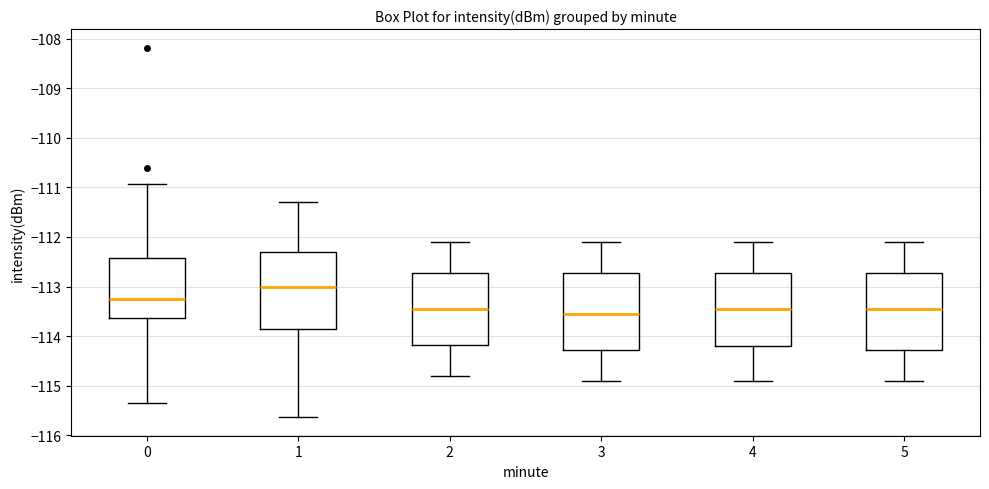

Reading left to right, transcribe this box plot: for each box, give where its median line is, the range the box spans, and where its two whiskers end, as read against the y-axis. The values are not printed on the chart, so give them approximately, as read against the axis.

0: median -113.3, box -113.6 to -112.4, whiskers -115.3 to -110.9
1: median -113.0, box -113.8 to -112.3, whiskers -115.6 to -111.3
2: median -113.4, box -114.2 to -112.7, whiskers -114.8 to -112.1
3: median -113.5, box -114.3 to -112.7, whiskers -114.9 to -112.1
4: median -113.4, box -114.2 to -112.7, whiskers -114.9 to -112.1
5: median -113.4, box -114.3 to -112.7, whiskers -114.9 to -112.1